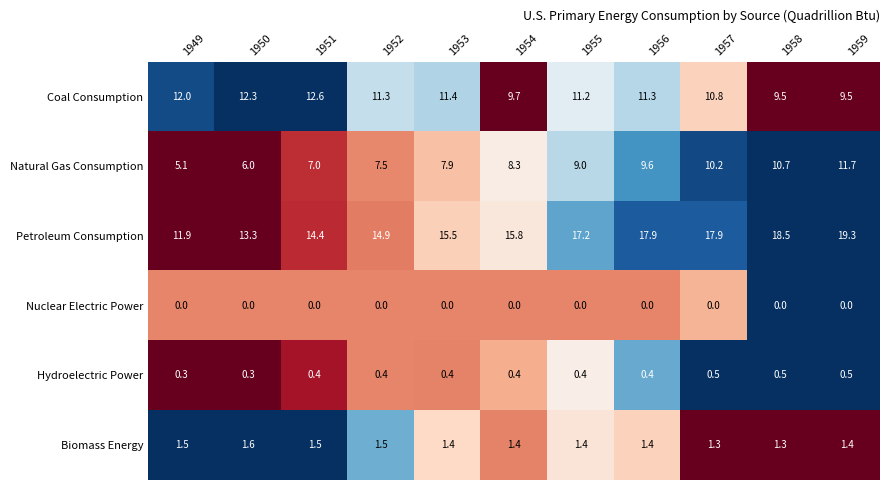

What is the spread (max minus min) of values at 1958?

18.5